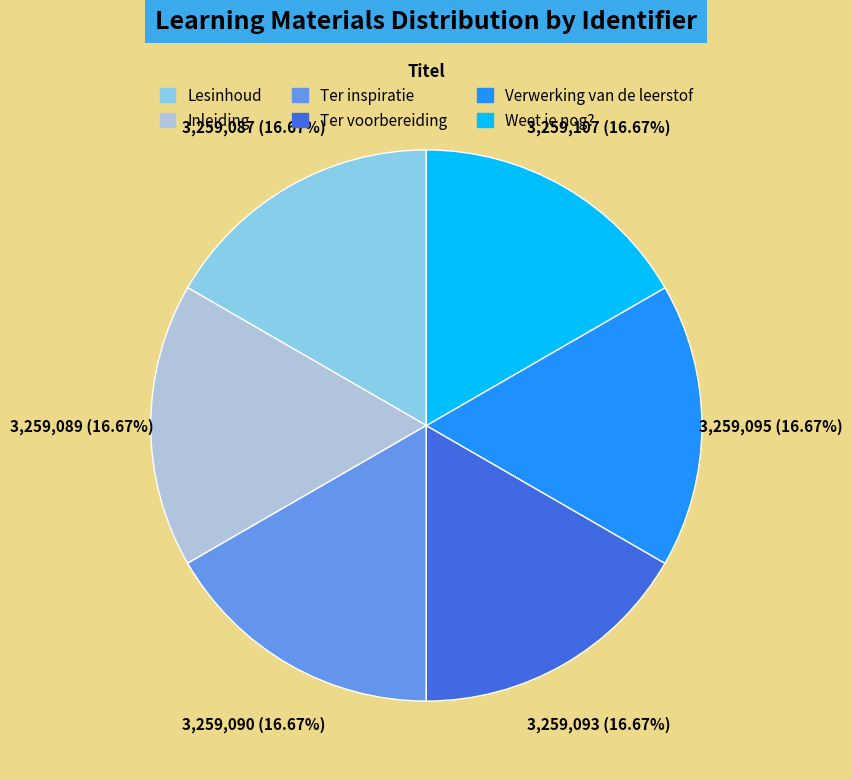

Is it true that Inleiding is 3% of the pie?

False